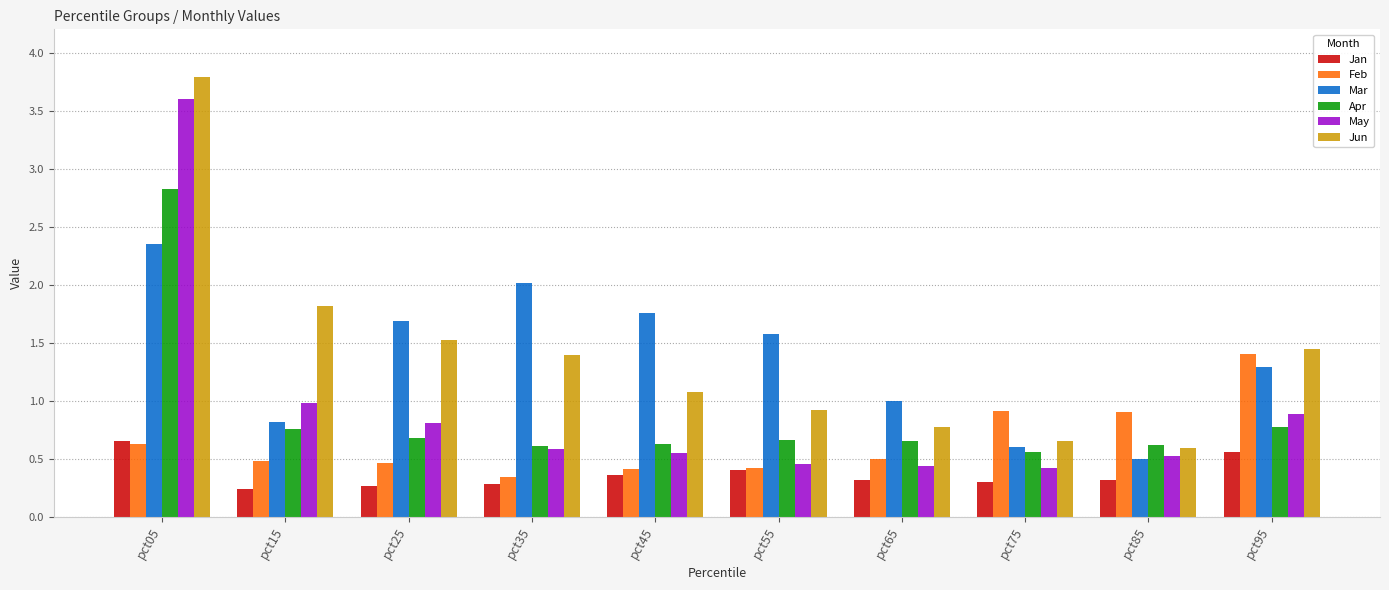

Where is Mar nearest to the value 1?

pct65